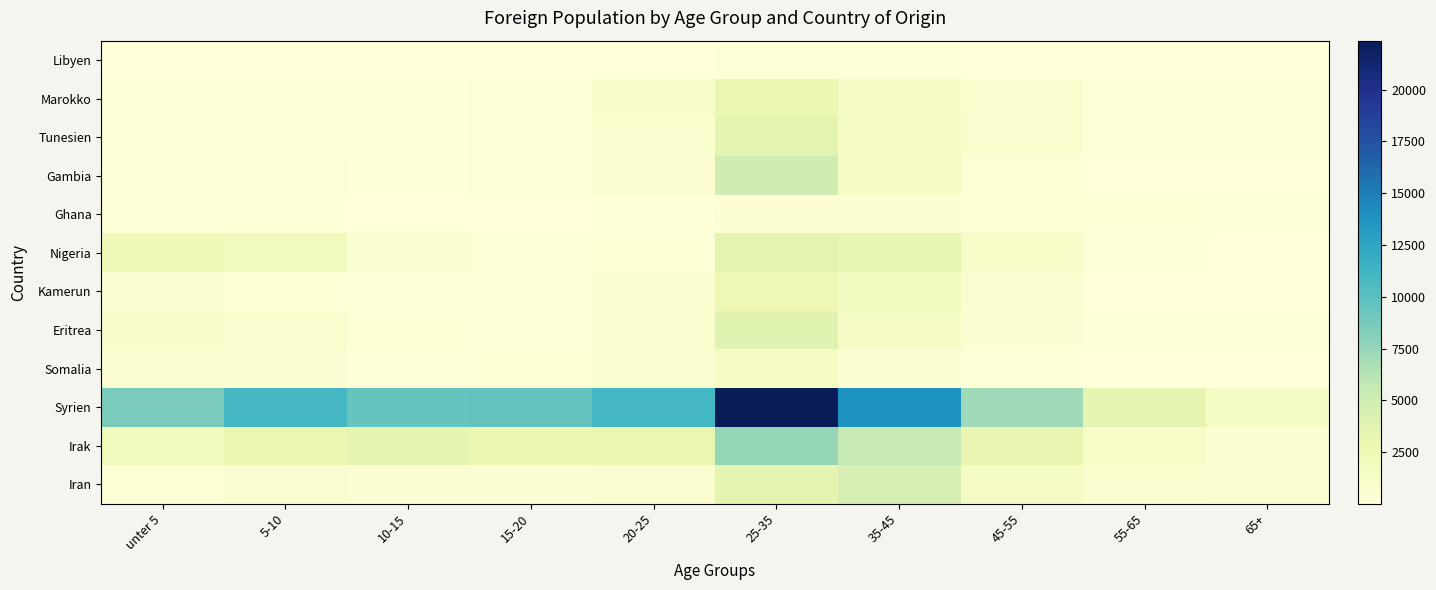

Reading right to left, list all the values displayed in this chart.

Libyen: 65+=10	55-65=15	45-55=50	35-45=110	25-35=130	20-25=50	15-20=35	10-15=30	5-10=35	unter 5=20
Marokko: 65+=205	55-65=300	45-55=745	35-45=1320	25-35=2890	20-25=1010	15-20=240	10-15=130	5-10=140	unter 5=200
Tunesien: 65+=295	55-65=325	45-55=755	35-45=1735	25-35=3525	20-25=740	15-20=200	10-15=140	5-10=180	unter 5=300
Gambia: 65+=15	55-65=80	45-55=380	35-45=1740	25-35=4990	20-25=615	15-20=185	10-15=110	5-10=240	unter 5=305
Ghana: 65+=145	55-65=365	45-55=400	35-45=485	25-35=485	20-25=145	15-20=80	10-15=85	5-10=120	unter 5=100
Nigeria: 65+=50	55-65=310	45-55=1250	35-45=3290	25-35=3540	20-25=405	15-20=295	10-15=750	5-10=2100	unter 5=2245
Kamerun: 65+=35	55-65=85	45-55=545	35-45=1765	25-35=2610	20-25=565	15-20=255	10-15=215	5-10=390	unter 5=555
Eritrea: 65+=130	55-65=185	45-55=460	35-45=1365	25-35=3710	20-25=770	15-20=295	10-15=380	5-10=895	unter 5=1015
Somalia: 65+=30	55-65=50	45-55=135	35-45=475	25-35=1700	20-25=805	15-20=440	10-15=240	5-10=500	unter 5=595
Syrien: 65+=1470	55-65=3410	45-55=7095	35-45=13925	25-35=22365	20-25=11020	15-20=9600	10-15=9450	5-10=10955	unter 5=8580
Irak: 65+=665	55-65=1265	45-55=3165	35-45=5585	25-35=7555	20-25=2900	15-20=2865	10-15=3330	5-10=2910	unter 5=1945
Iran: 65+=615	55-65=745	45-55=1405	35-45=4400	25-35=3490	20-25=565	15-20=510	10-15=475	5-10=545	unter 5=395